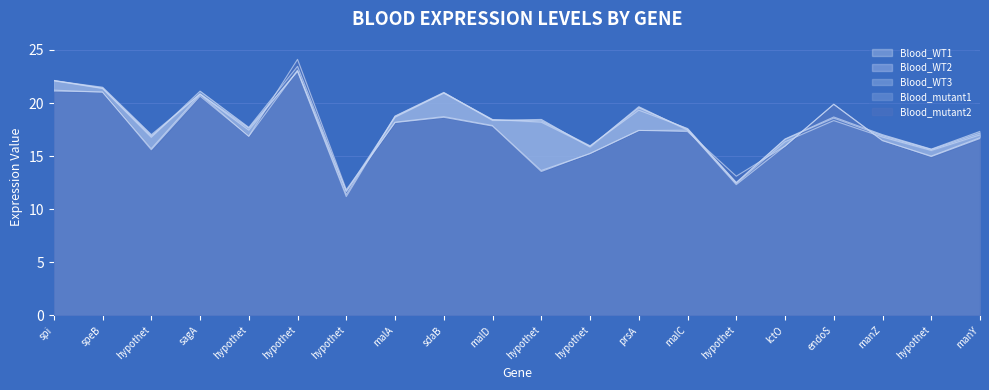

At which category does the chart reach its minimum across all series?

hypothet